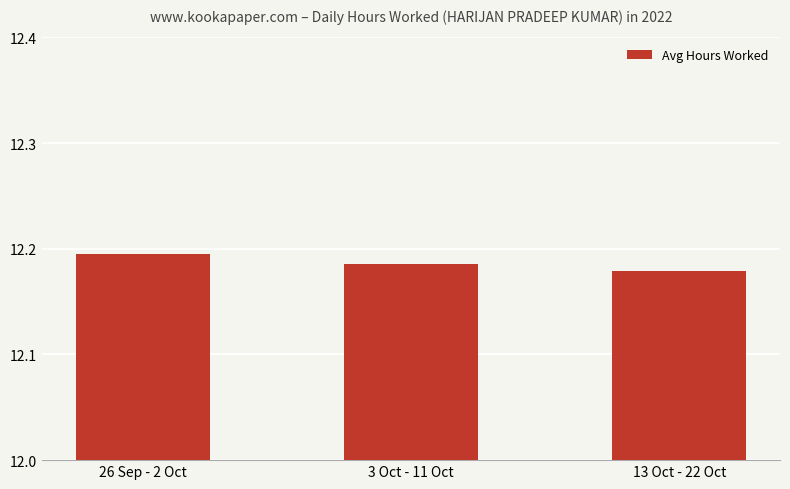

Are the bars horizontal?

No